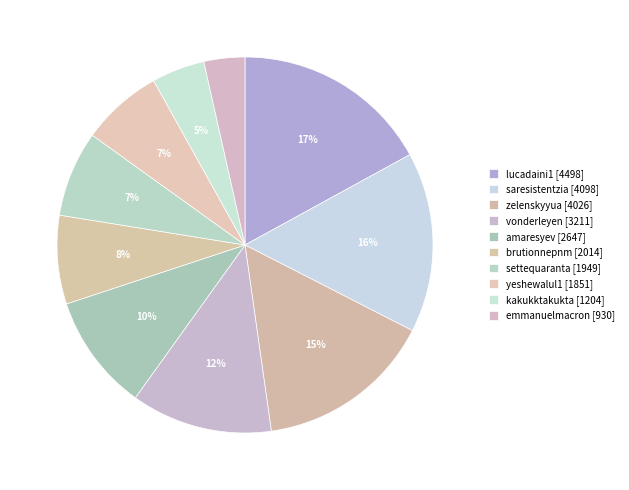

What percentage is the yeshewalul1 slice, to the nearest percent?

7%